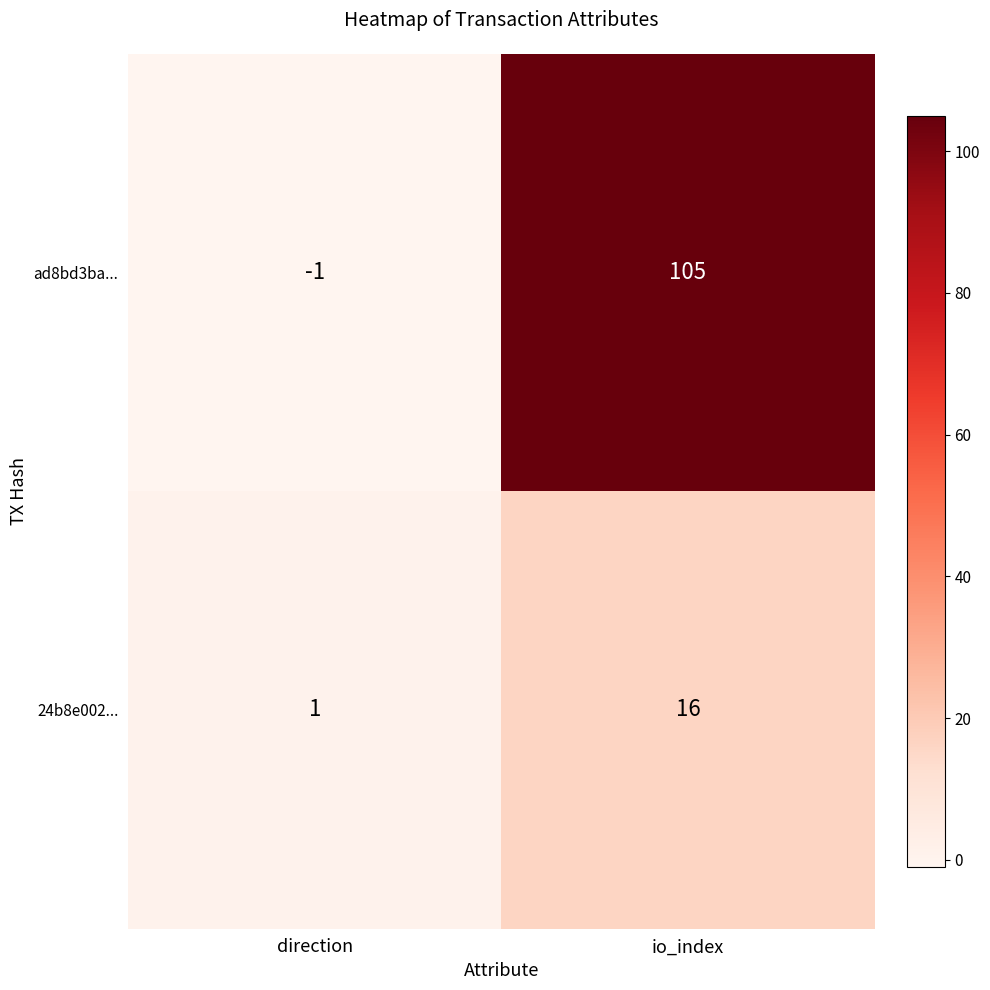

Reading left to right, what are all the values shown in this chart?

ad8bd3ba...: direction=-1	io_index=105
24b8e002...: direction=1	io_index=16